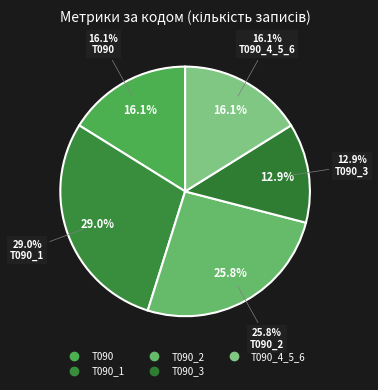

Count the number of slices in the pie.

5